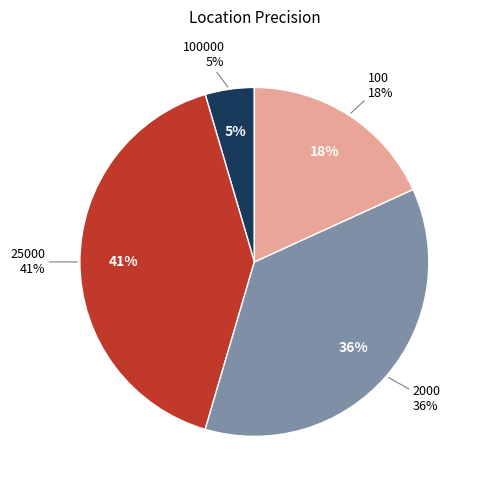

Rank the categories by value from lowest to highest.

100000, 100, 2000, 25000